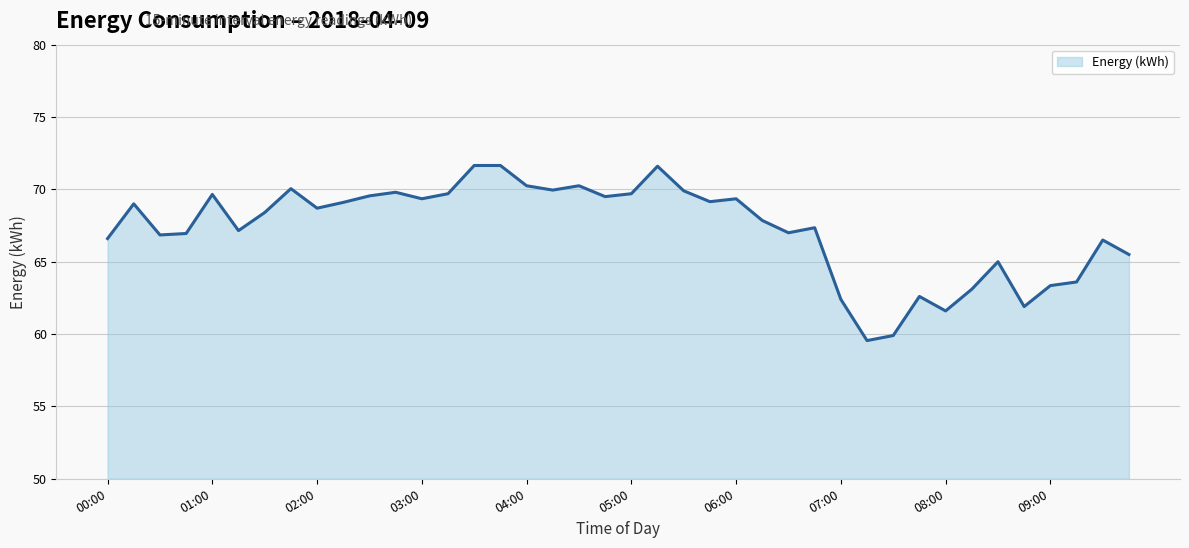

What is the maximum value shown in the chart?

71.7